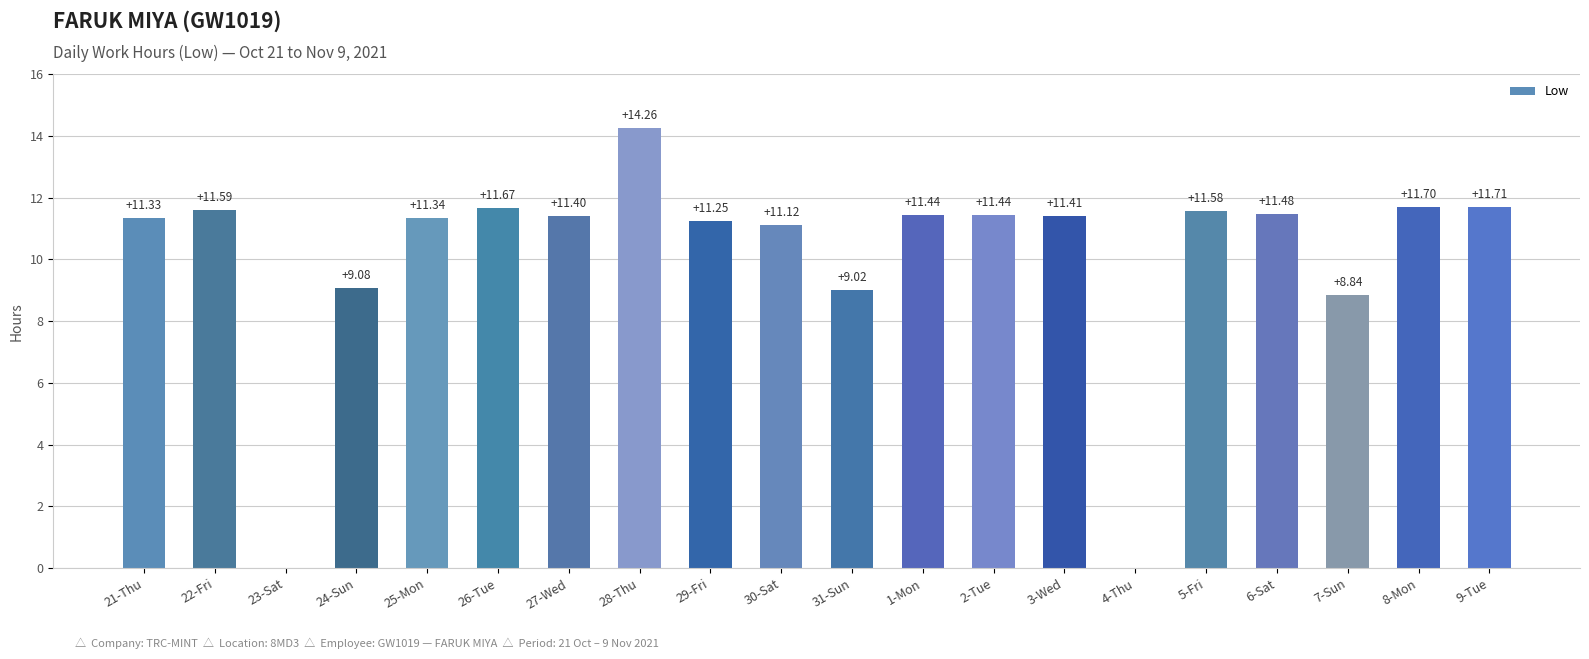

What is the sum of the values at 24-Sun and 2-Tue?

20.5